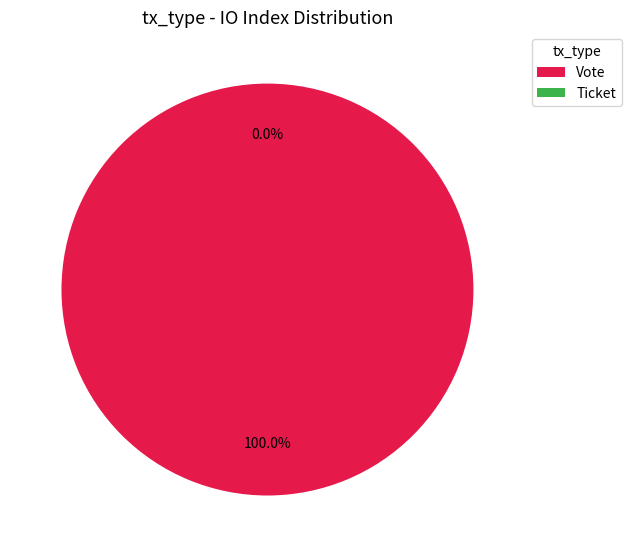

Is there a majority slice in this chart?

Yes